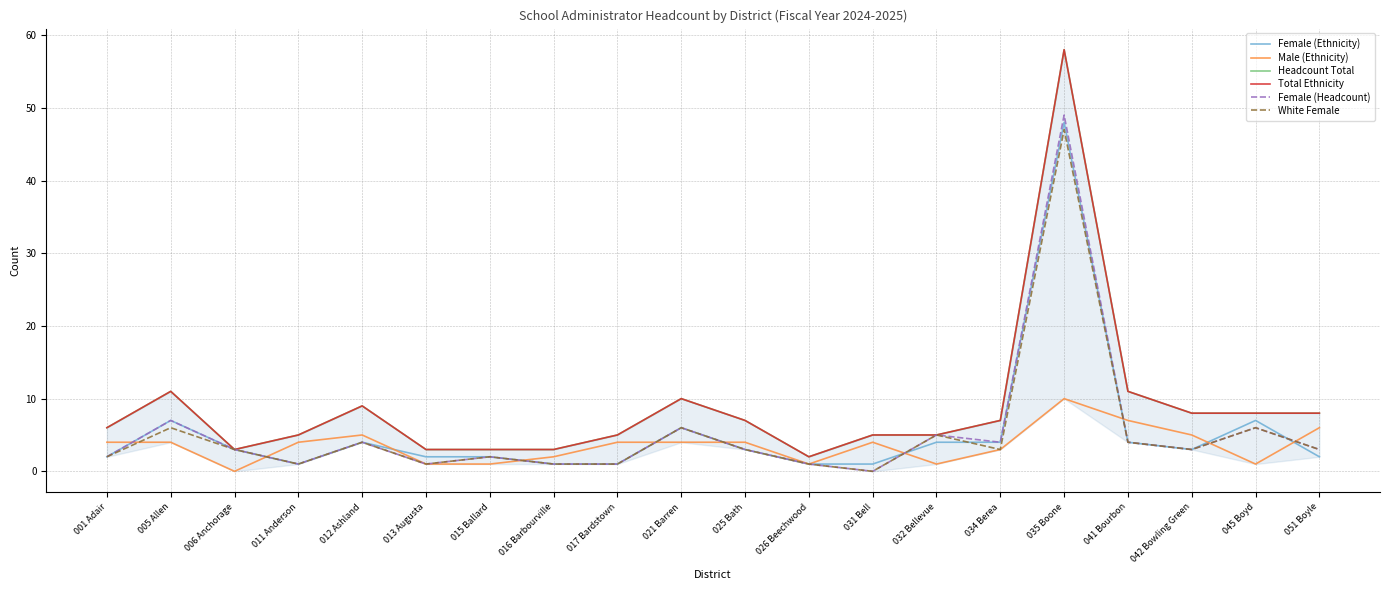

What is the label of the 6th point from the right?

034 Berea